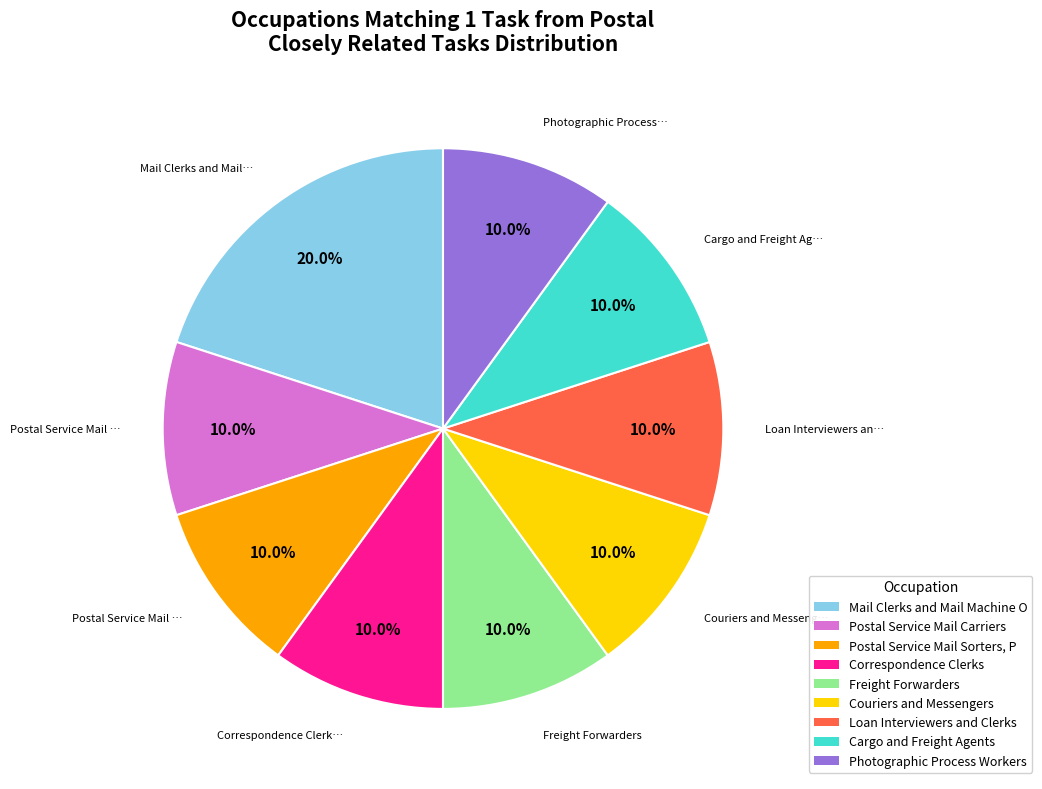

Is there any slice that represents more than half of the pie?

No